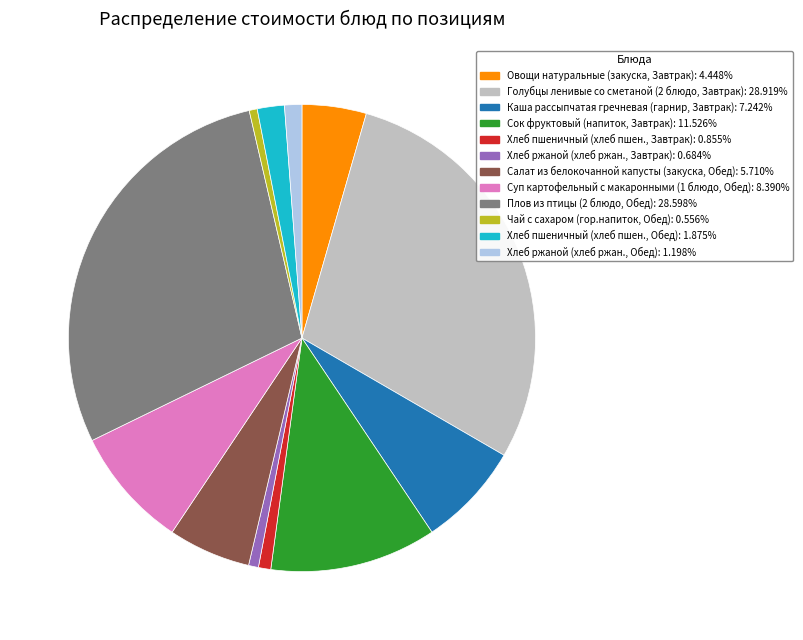

Does any single category account for the majority?

No